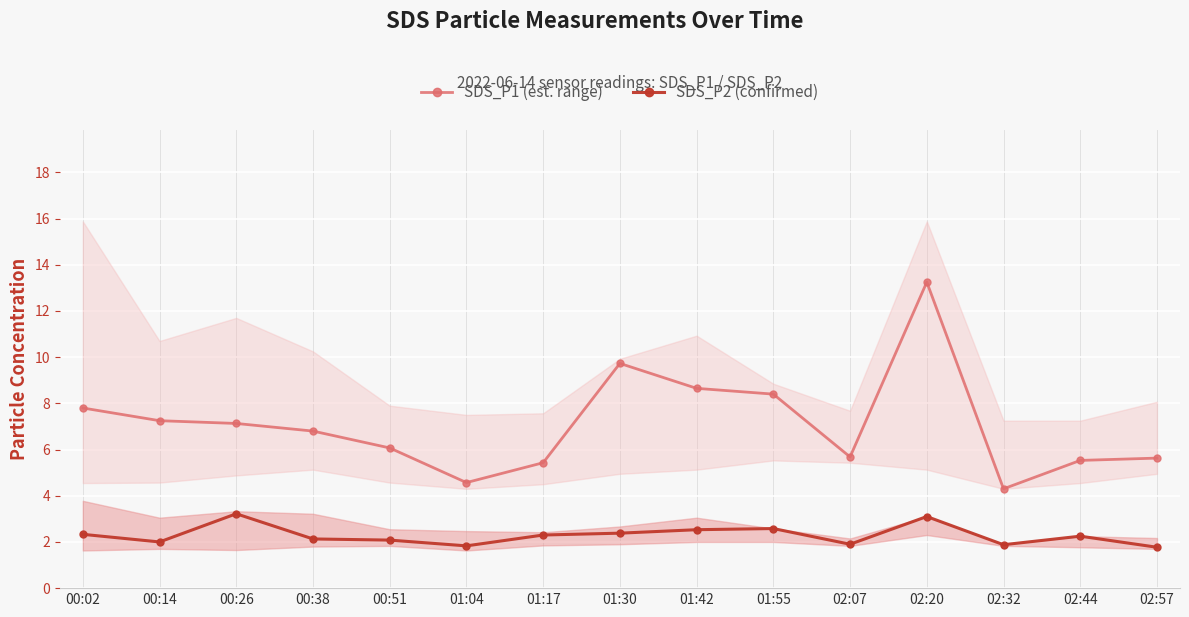

What are all the series names shown in the legend?

SDS_P1 (est. range), SDS_P2 (confirmed)